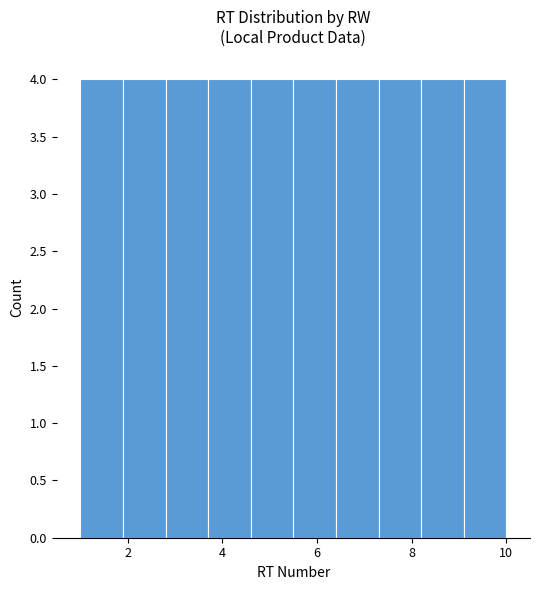

What is the height of the bar covering 5.5 to 6.4 on the x-axis? Neither the bar edges nor the heights are printed on the chart, so give them approximately, as read against the axes.

4